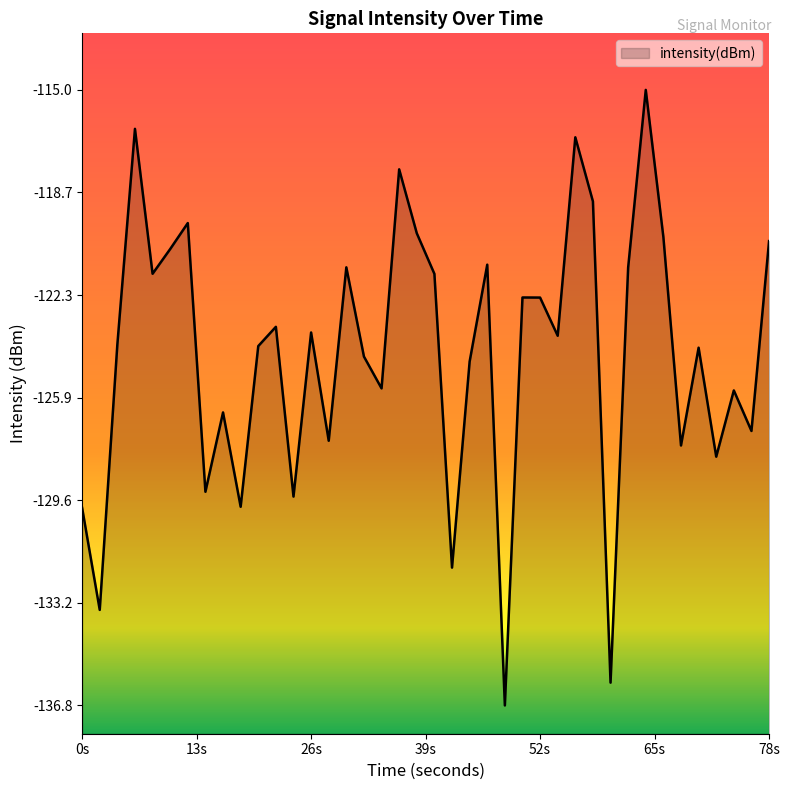

What is the greatest value displayed?

-115.0